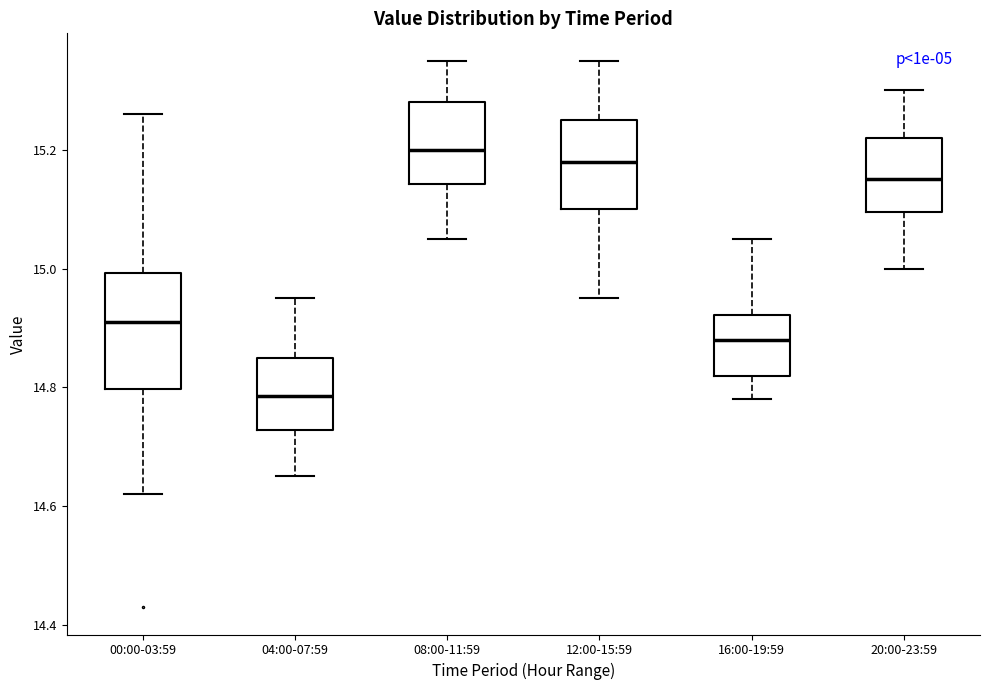

Where is the upper edge of the box for 16:00-19:59 on the y-axis? The values are not printed on the chart, so give them approximately, as read against the axis.

14.92